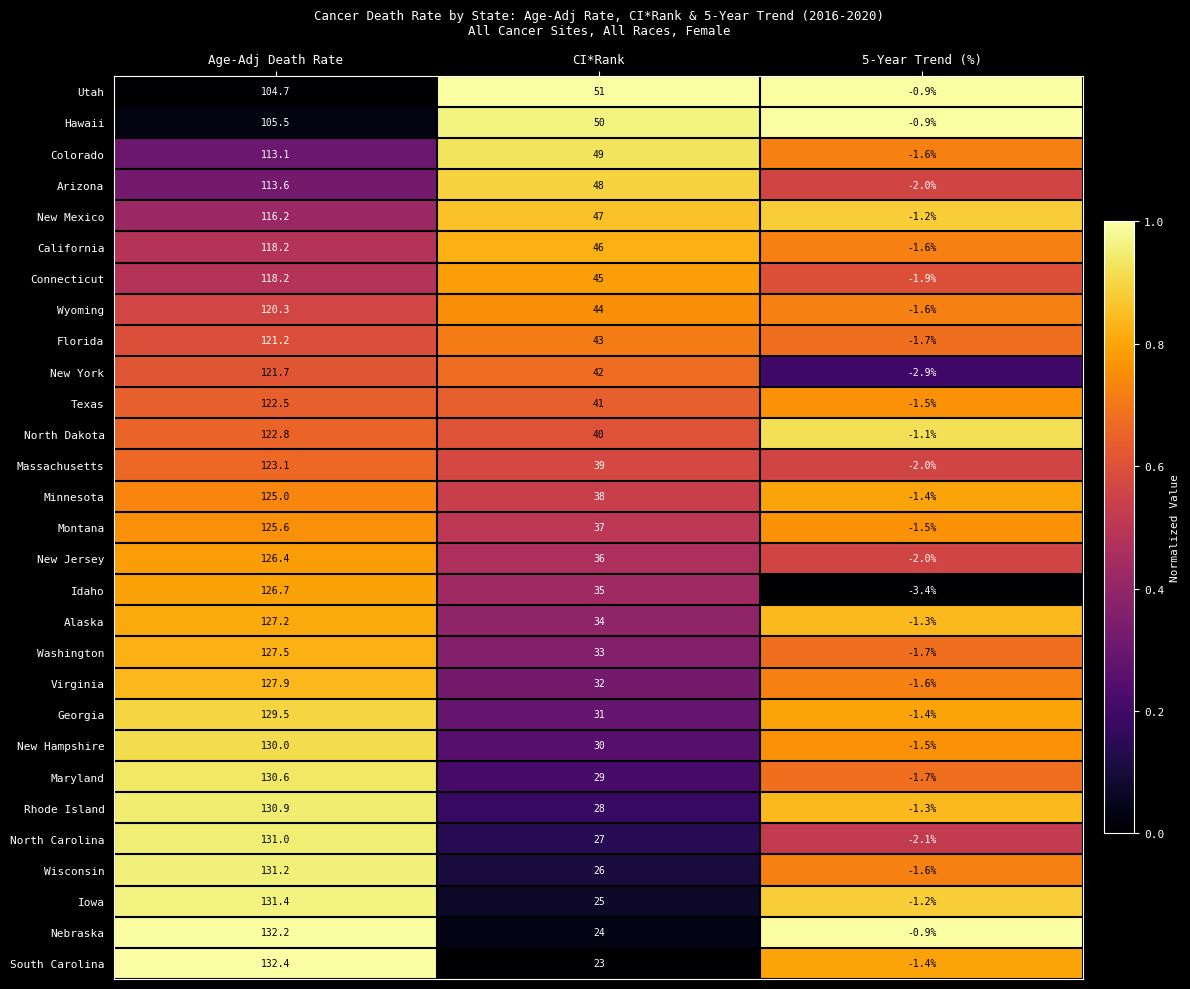

What is the greatest value displayed?

132.4